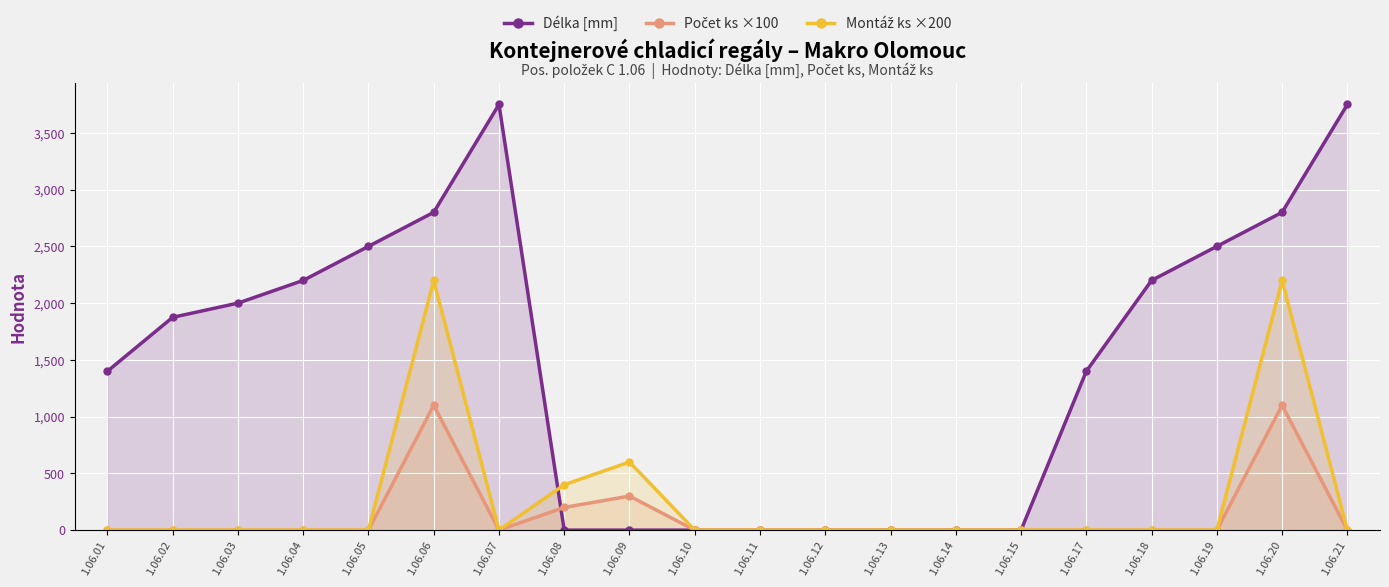

At which category does Délka [mm] reach its first local peak?

1.06.07